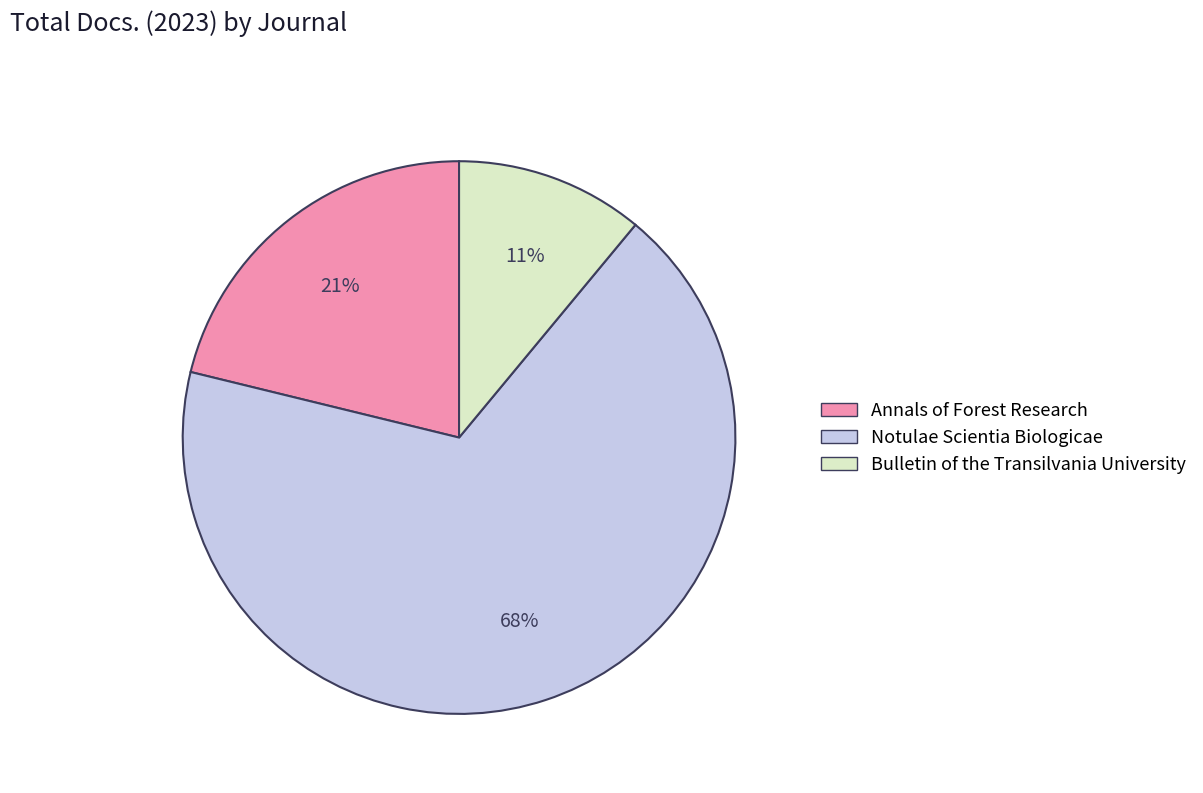

True or false: Notulae Scientia Biologicae accounts for 68% of the total.

True